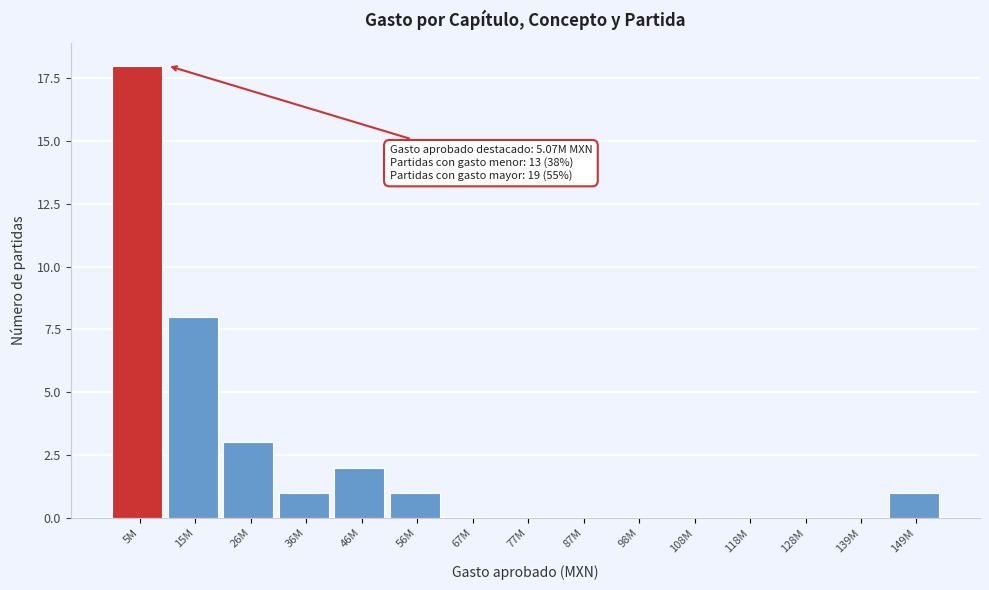

Reading left to right, extract all data points from this chart.

5M=18	15M=8	26M=3	36M=1	46M=2	56M=1	67M=0	77M=0	87M=0	98M=0	108M=0	118M=0	128M=0	139M=0	149M=1